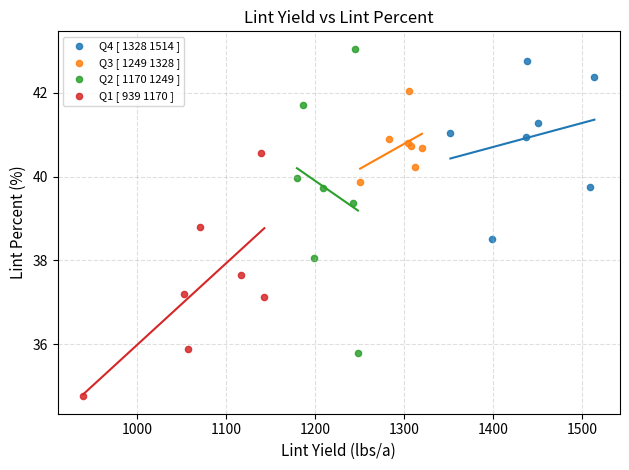

Which series contains the lowest Y value?

Q1 [ 939 1170 ]